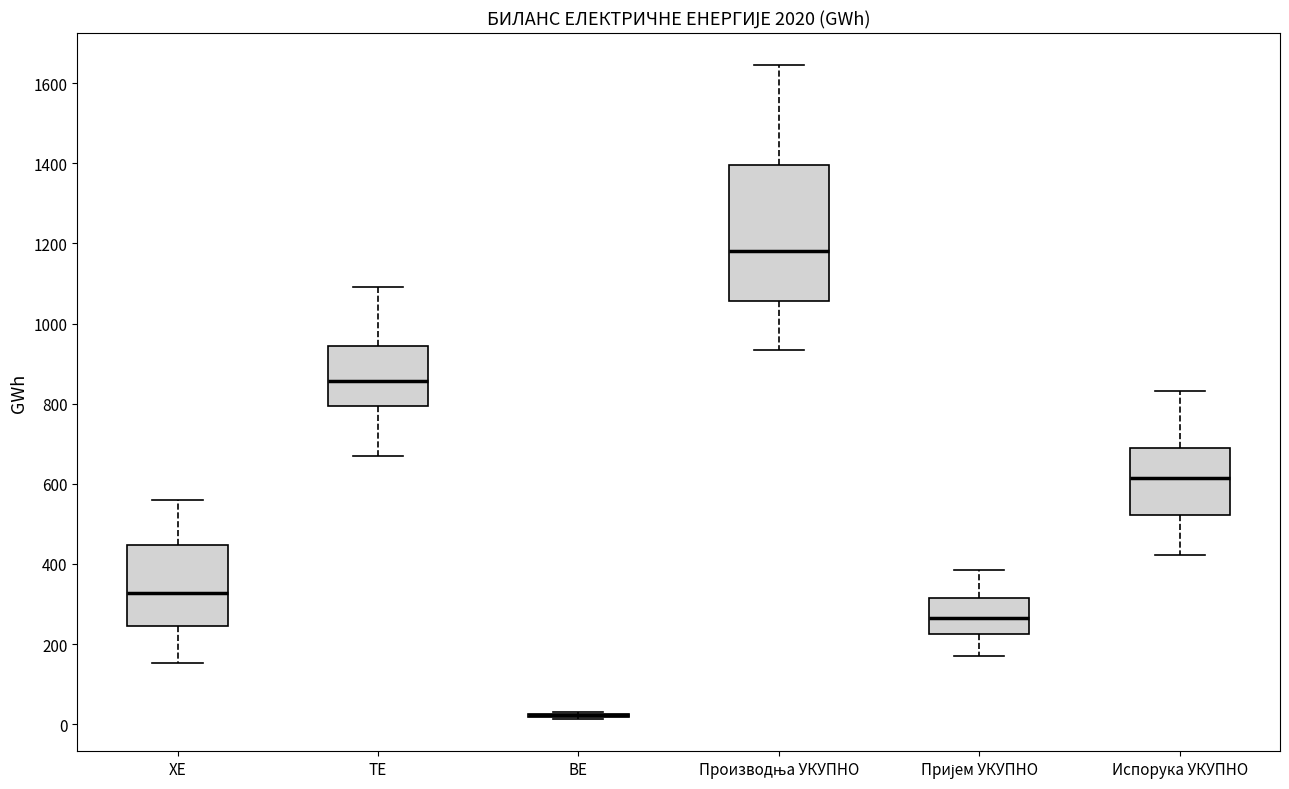

Comparing the boxes themselves (not the whiskers), which one is the tallest?

Производња УКУПНО